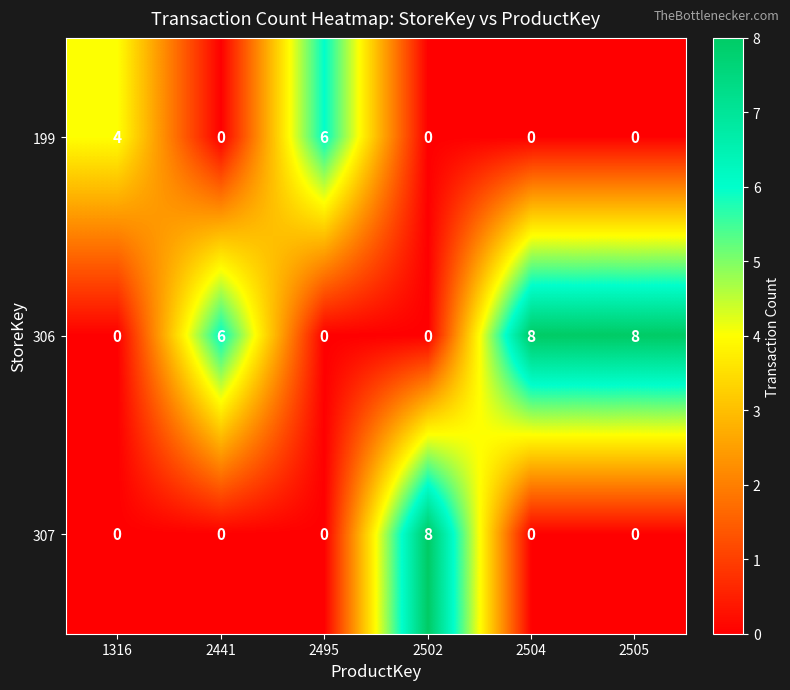

What is the total value across all series at 1316?

4